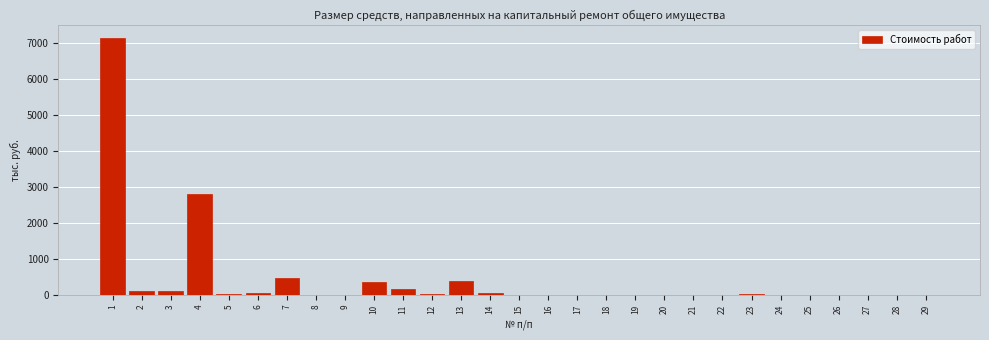

What is the sum of all values?

11715.3